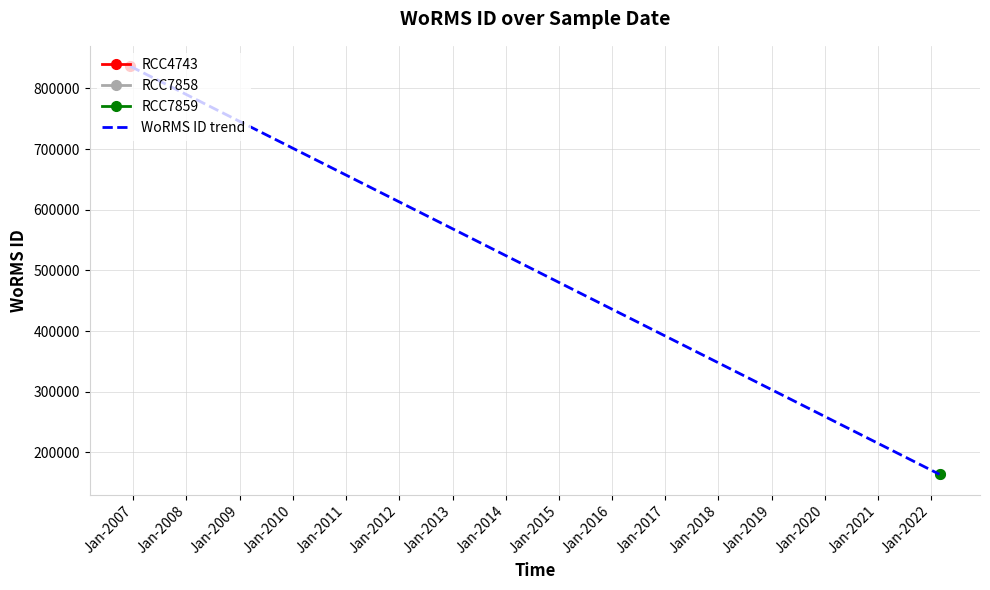

At which label is the value closest to 500267?

Jan-2007